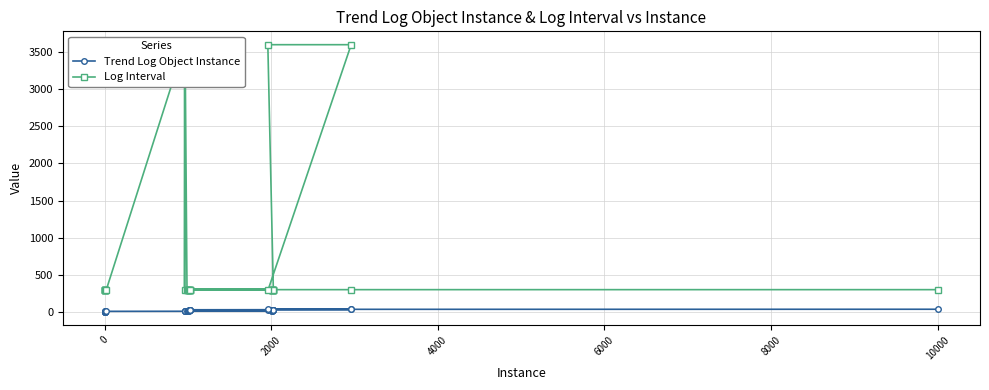

What is the difference between the maximum and minimum values in the Trend Log Object Instance series?

35